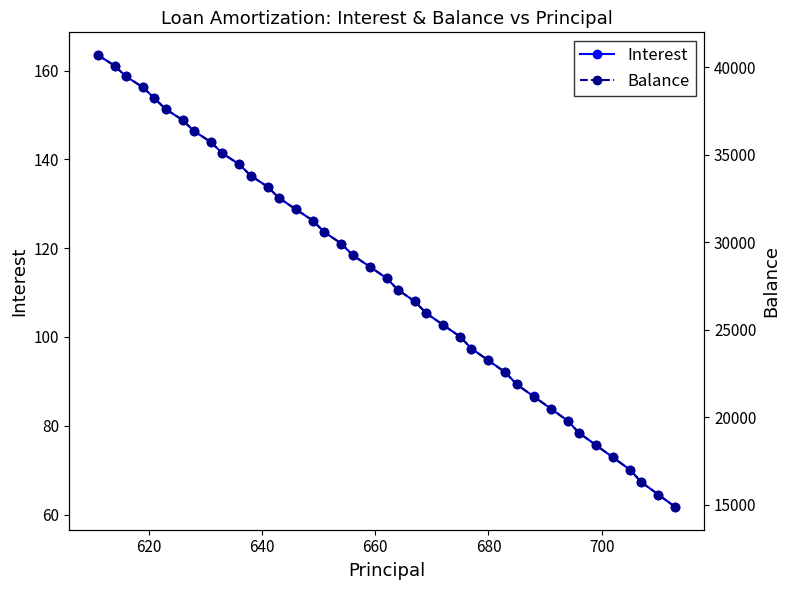

True or false: Interest has more than 0 points higher than both neighbors.

False